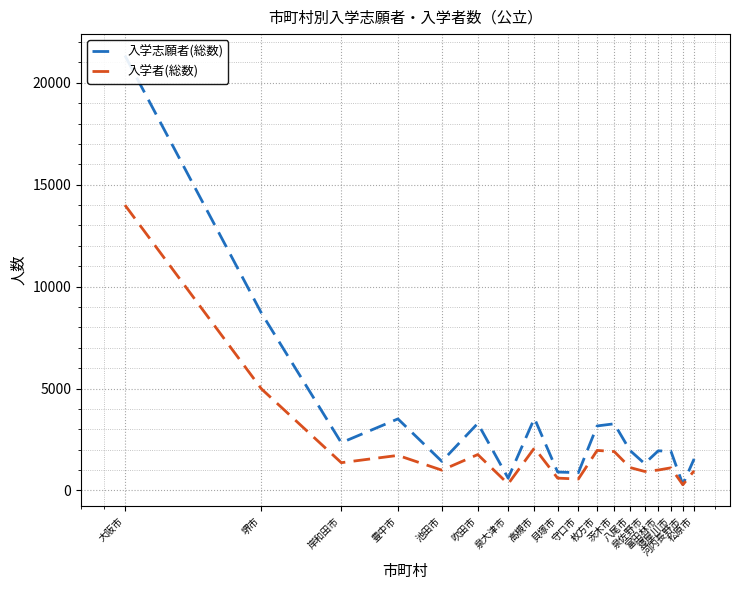

At which label does 入学者(総数) reach its peak?

大阪市